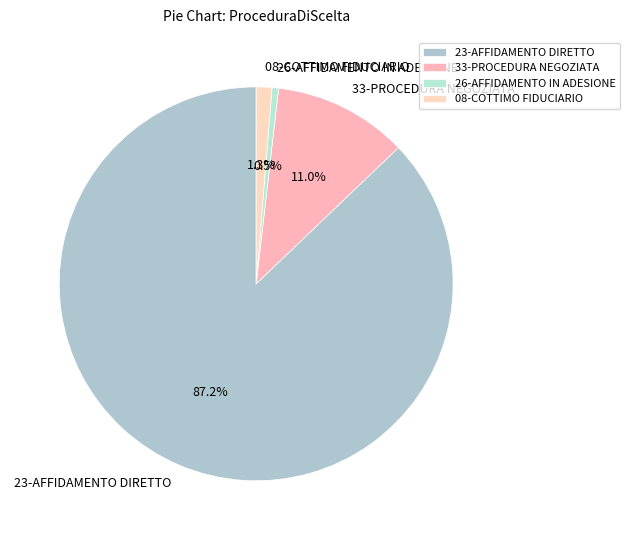

How much of the chart is everything except 33-PROCEDURA NEGOZIATA?

89.0%